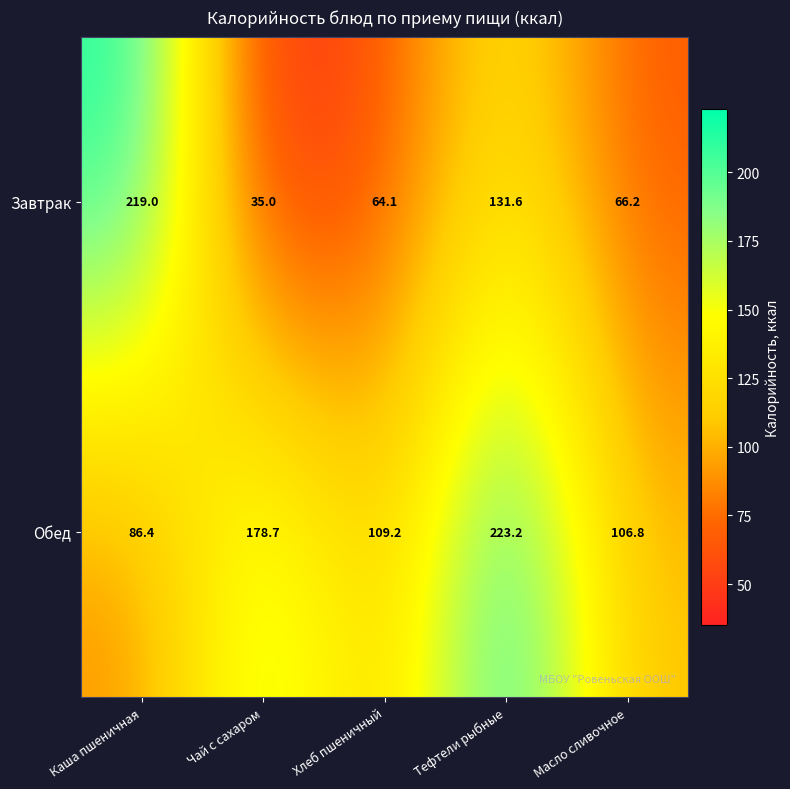

At which category does the chart reach its peak across all series?

Тефтели рыбные